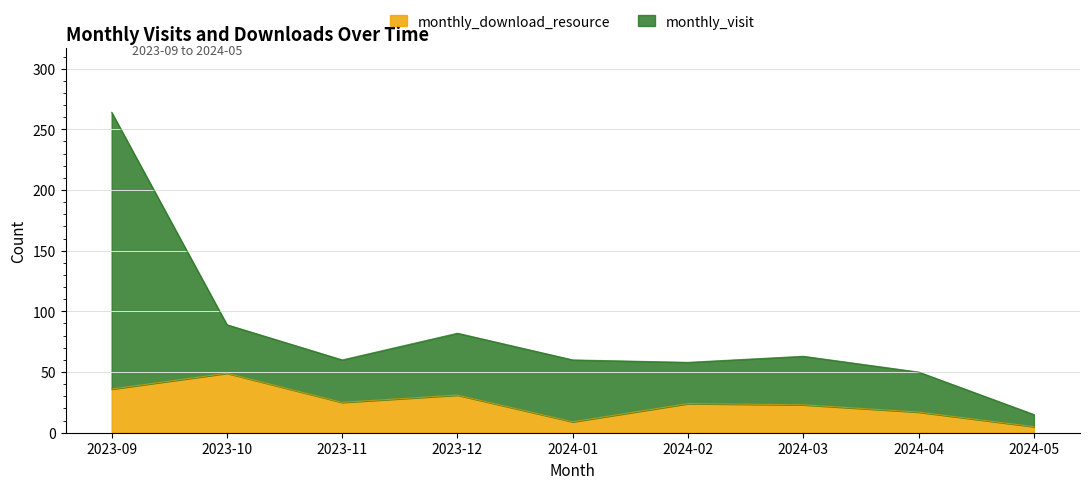

What is the value of the monthly_visit point at the 1st from the left?

264